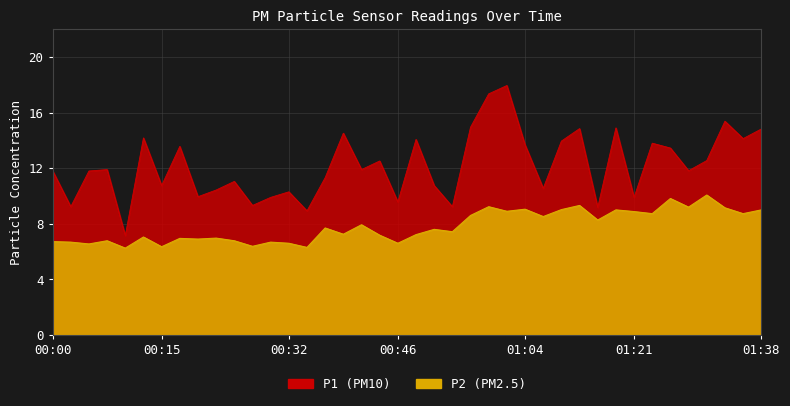

Which has a higher value, 00:17 or 00:27?

00:17